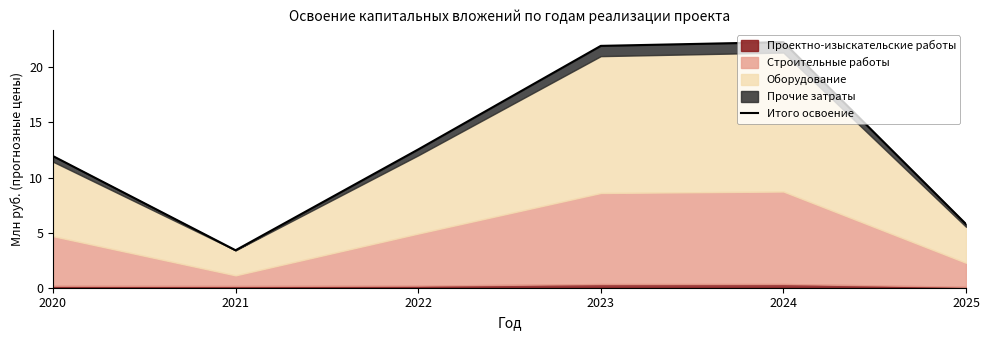

What is the change in value from 2023 to 2024?

+0.3